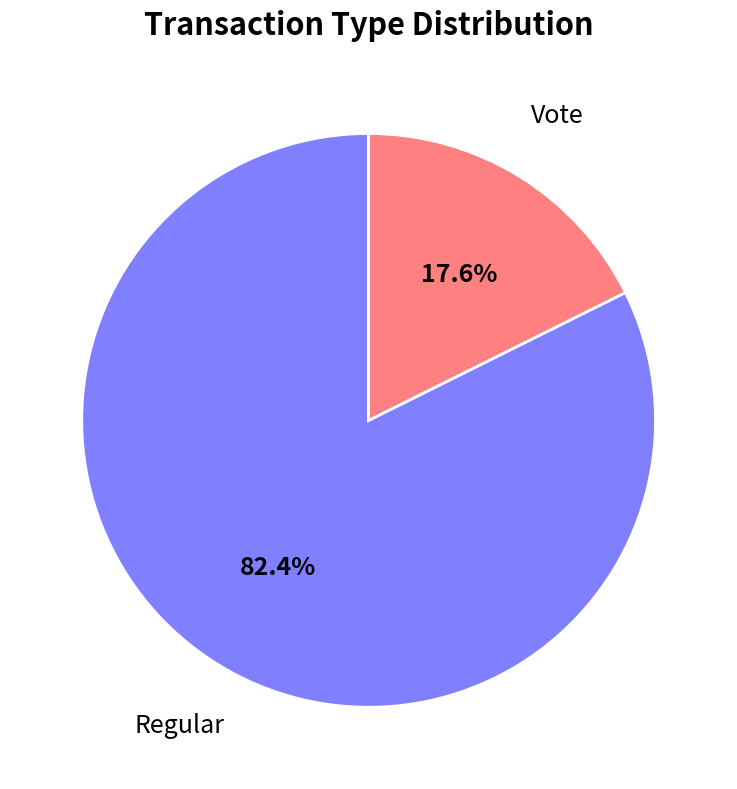

Does Vote represent more than half of the total?

No